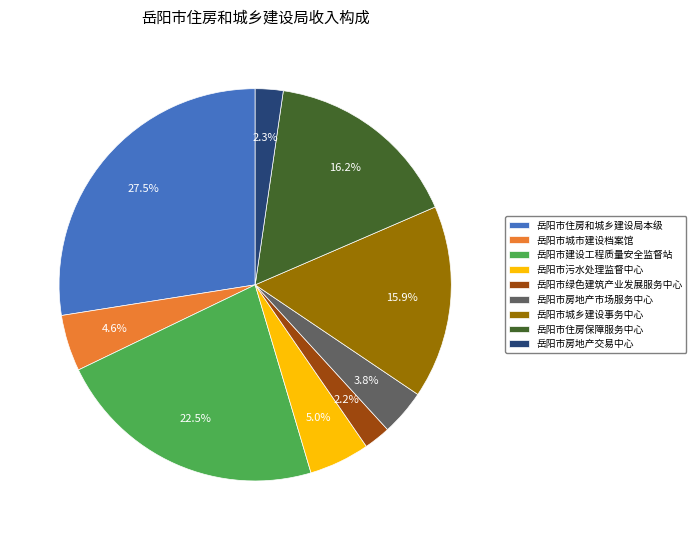

What is the ratio of the value at 岳阳市房地产市场服务中心 to the value at 岳阳市绿色建筑产业发展服务中心?

1.7